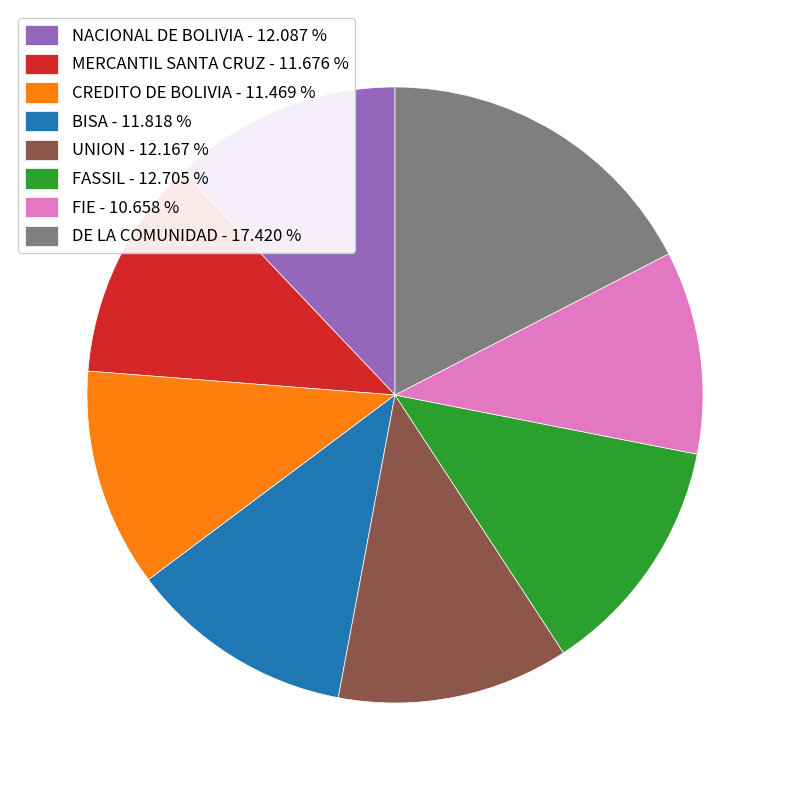

Count the number of slices in the pie.

8